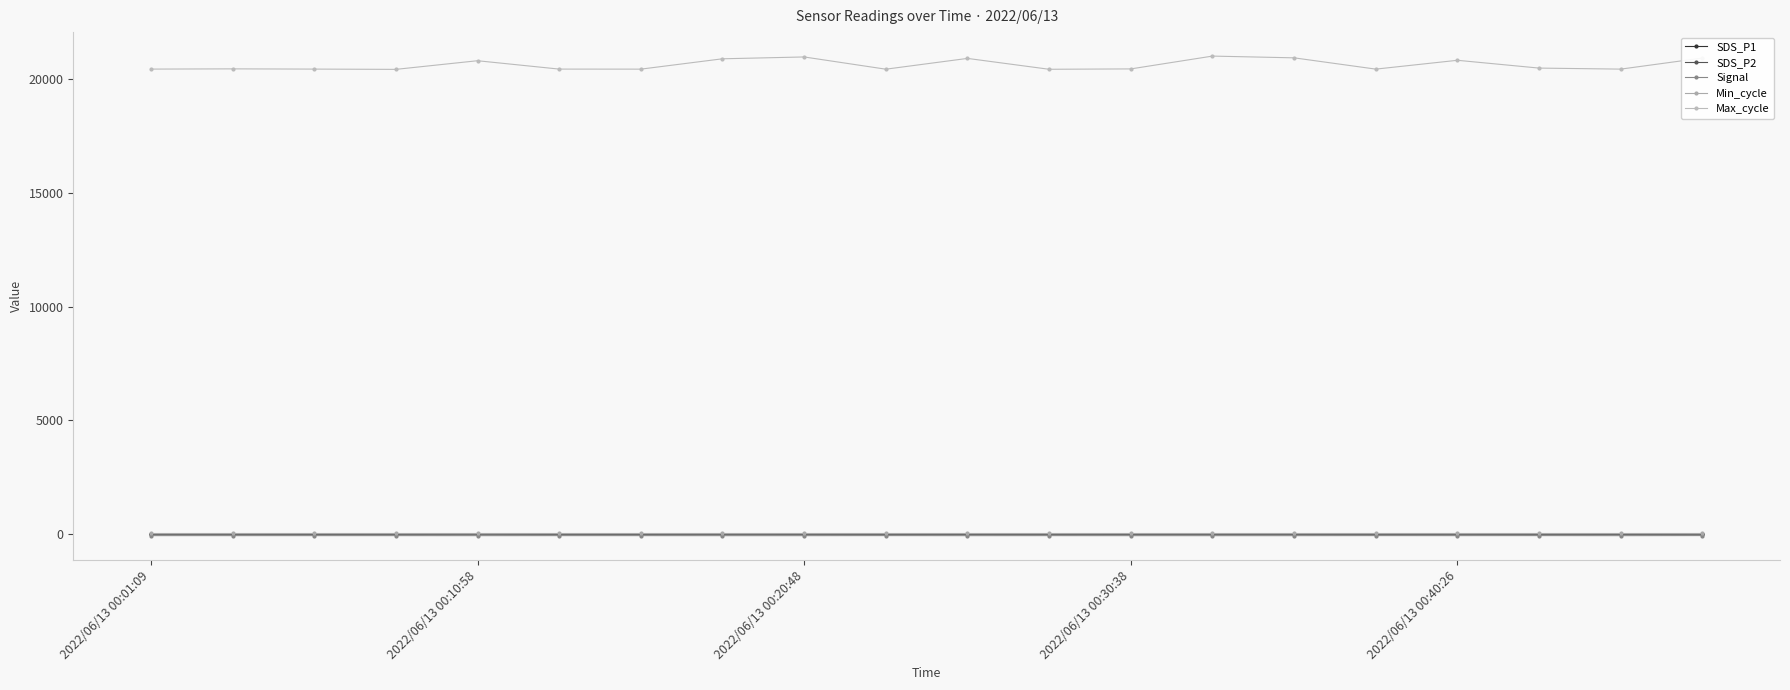

How many lines are shown in the chart?

5